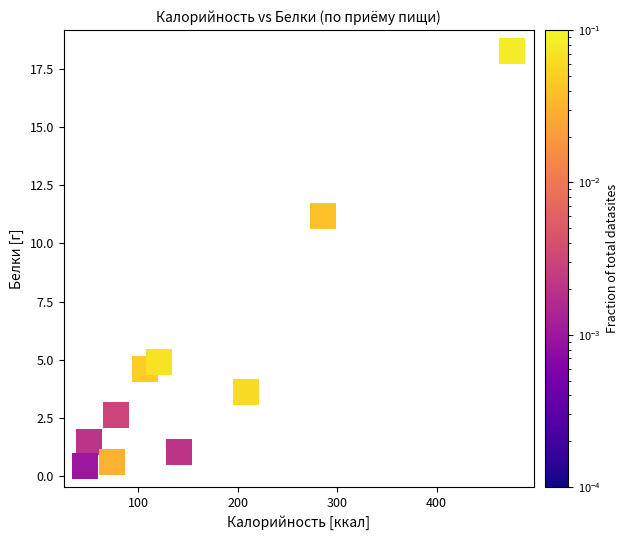

What is the average Y value?

4.9